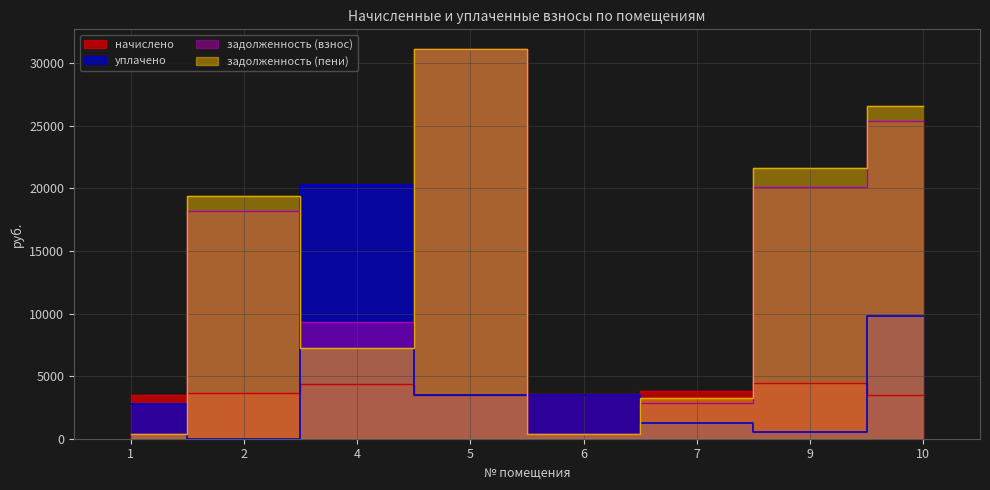

Which series has the largest total across all categories?

задолженность (пени)